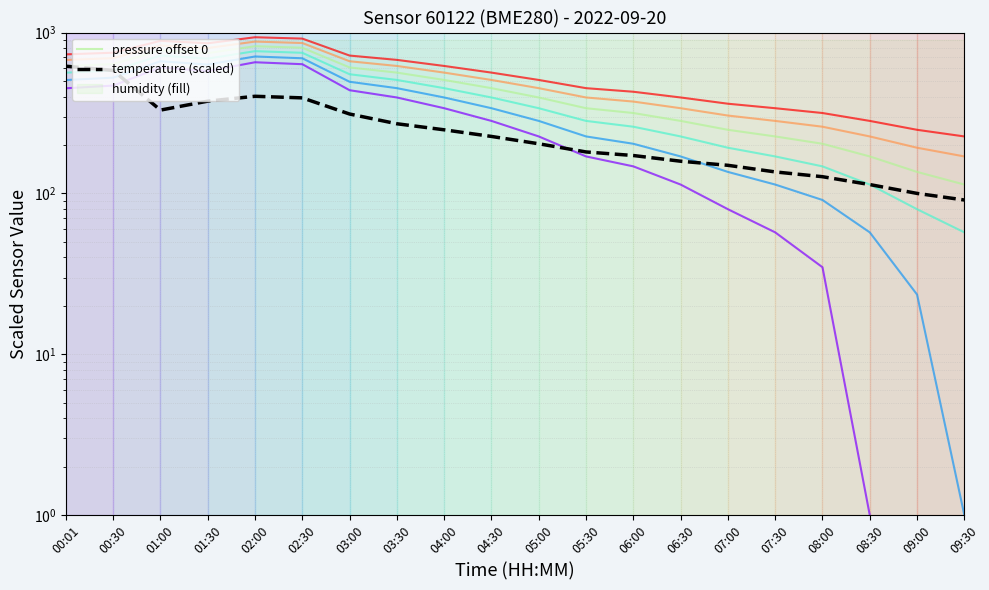

What is the label of the 3rd point from the left?

01:00